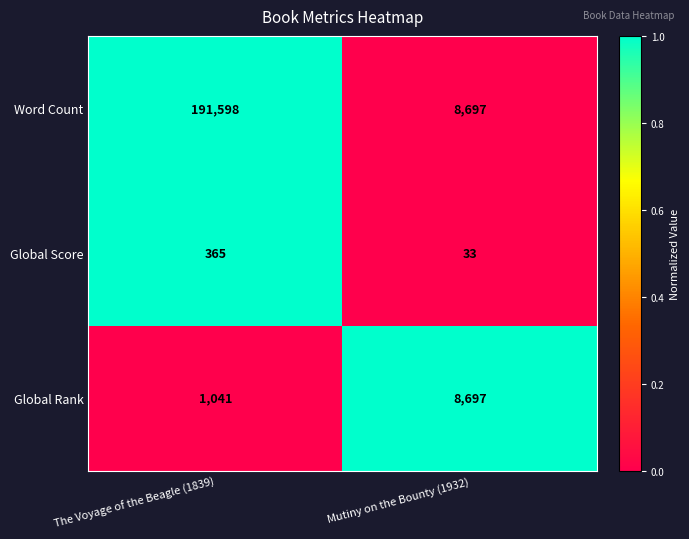

At which category is the sum across all series the highest?

The Voyage of the Beagle (1839)